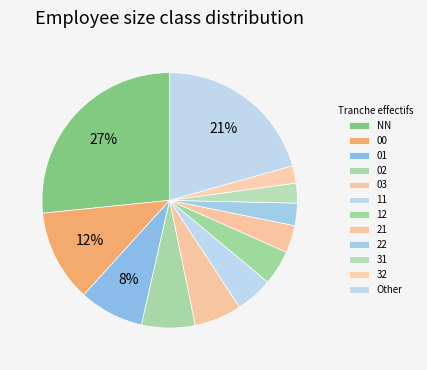

The 21 slice represents 15% of the pie. True or false?

False